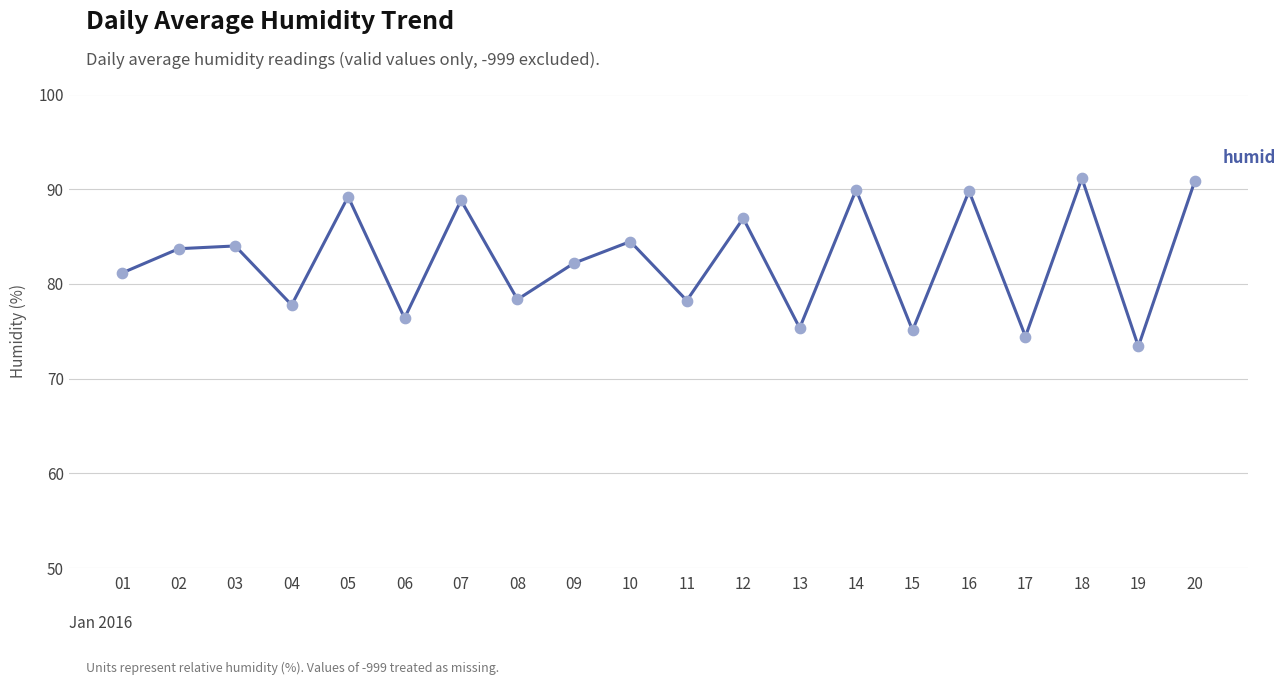

Which has a higher value, 19 or 01?

01